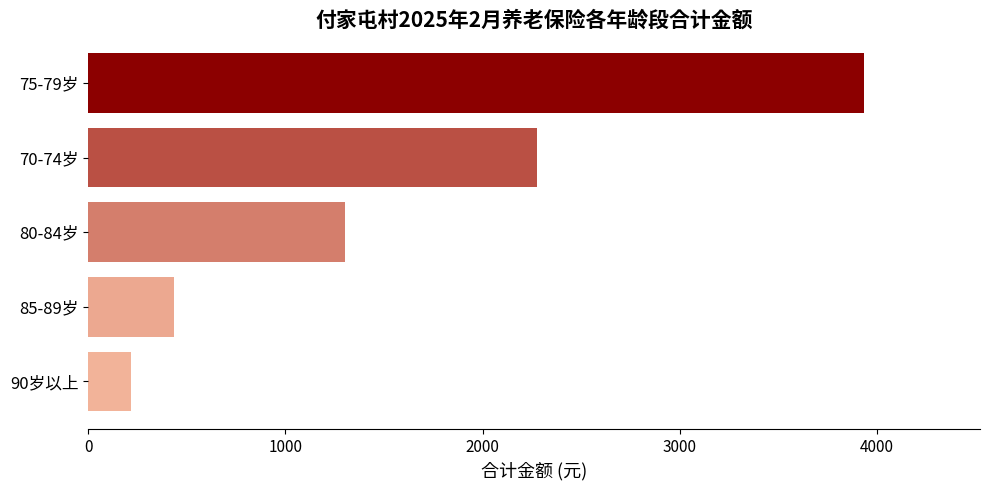

What value does the data have at 90岁以上, to the nearest 50?

200